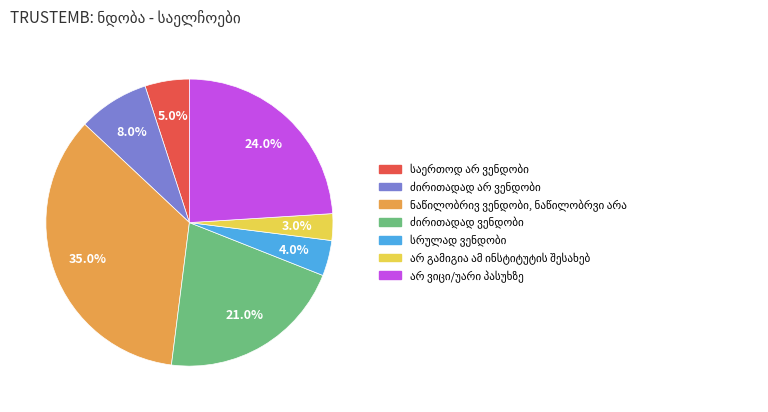

To the nearest percent, what is the difference between the largest and smallest slice percentages?

32%